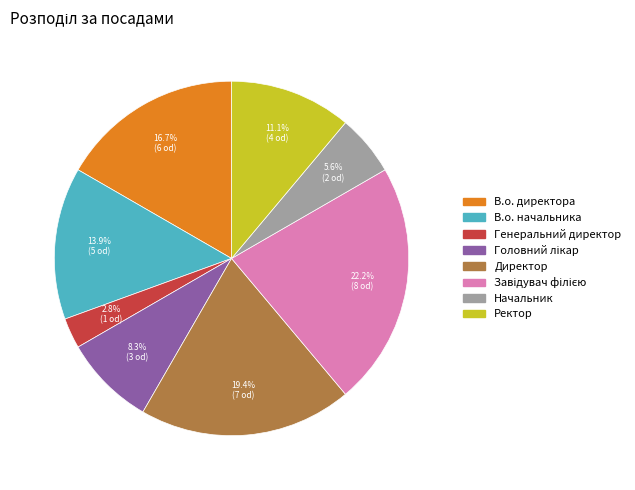

How much of the chart is everything except В.о. начальника?

86.1%